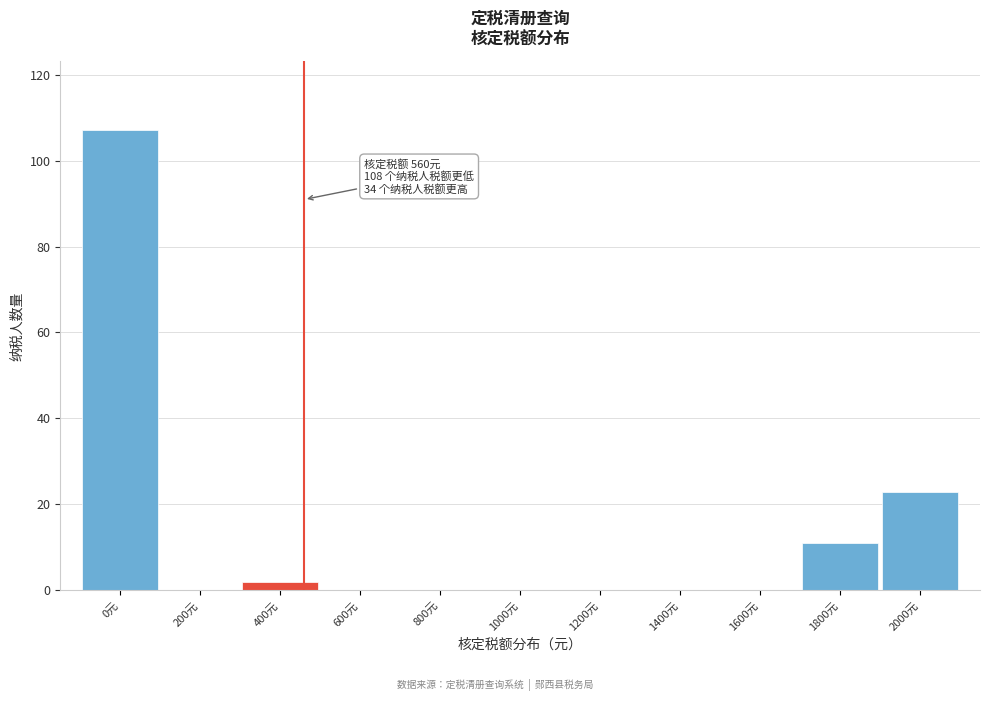

Reading right to left, transcribe all the data shown in this chart.

2000元=23	1800元=11	1600元=0	1400元=0	1200元=0	1000元=0	800元=0	600元=0	400元=2	200元=0	0元=107